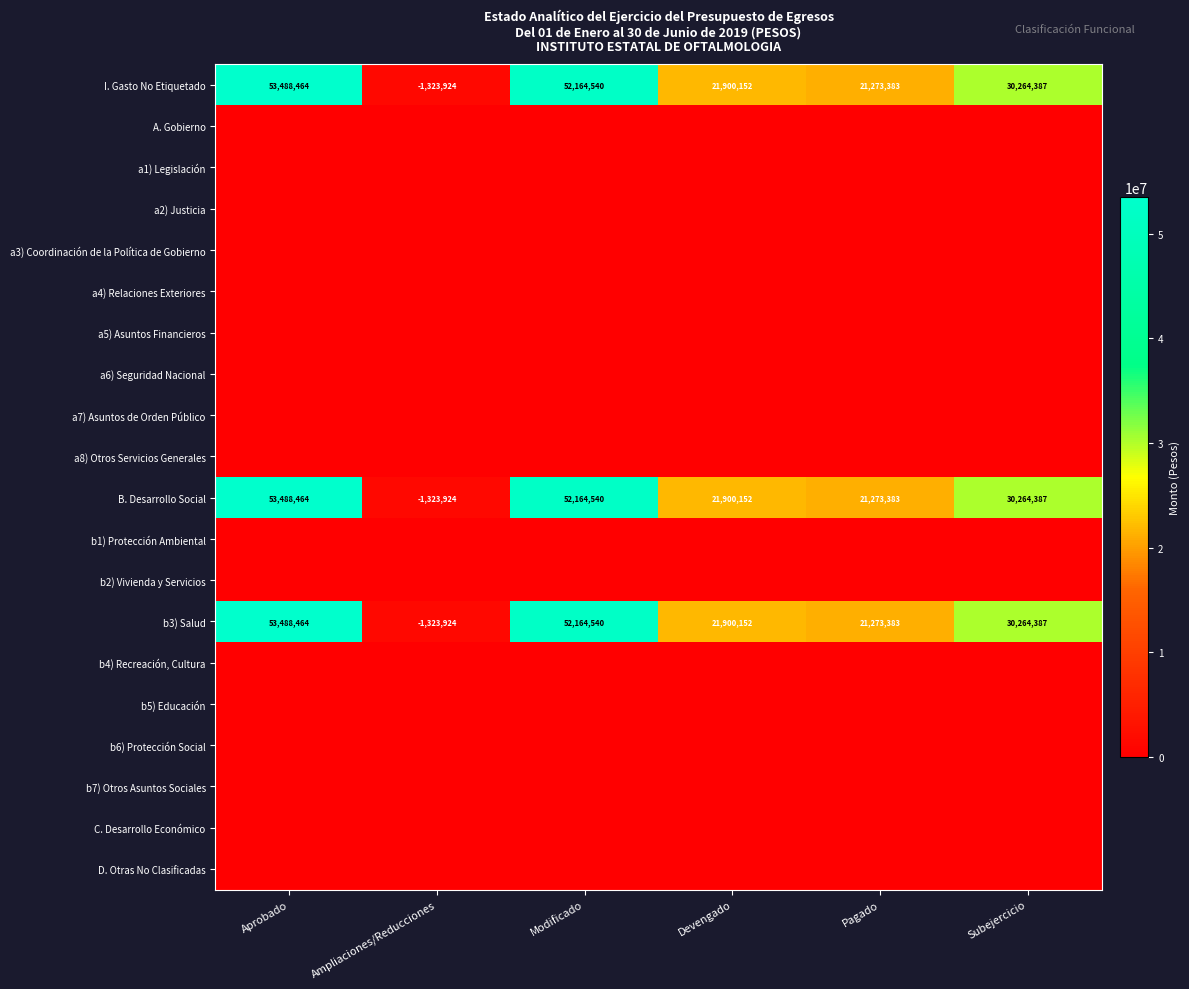

What is the difference between the B. Desarrollo Social values at Subejercicio and Devengado?

8364235